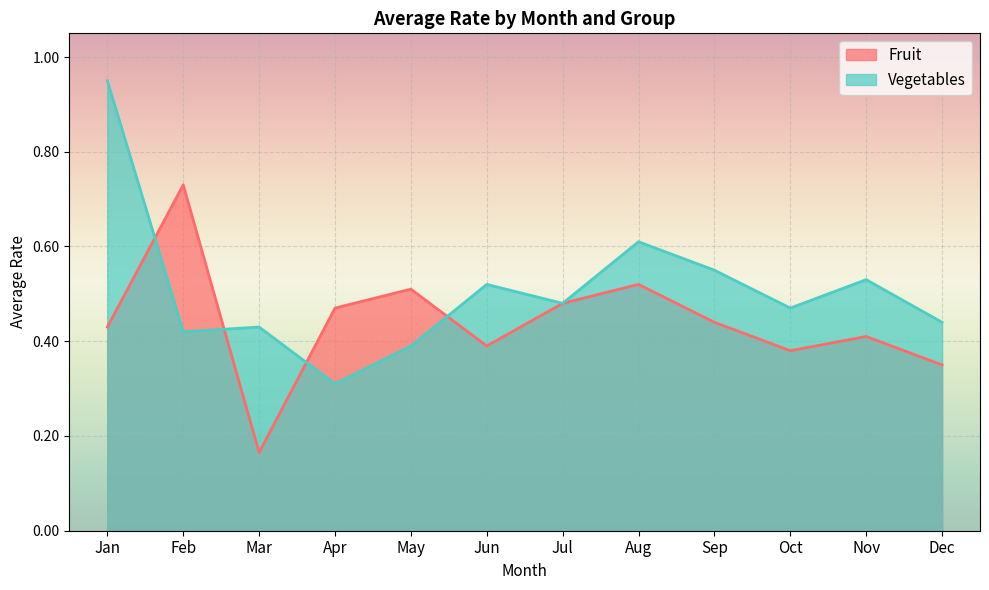

At which label is the value closest to 0?

Mar